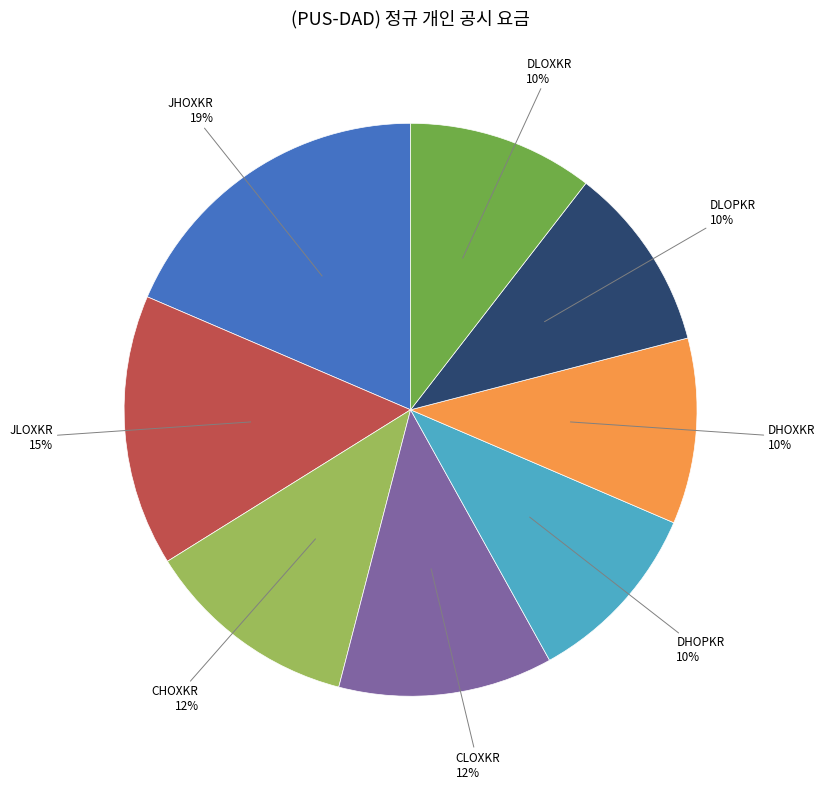

How many segments does this pie chart have?

8